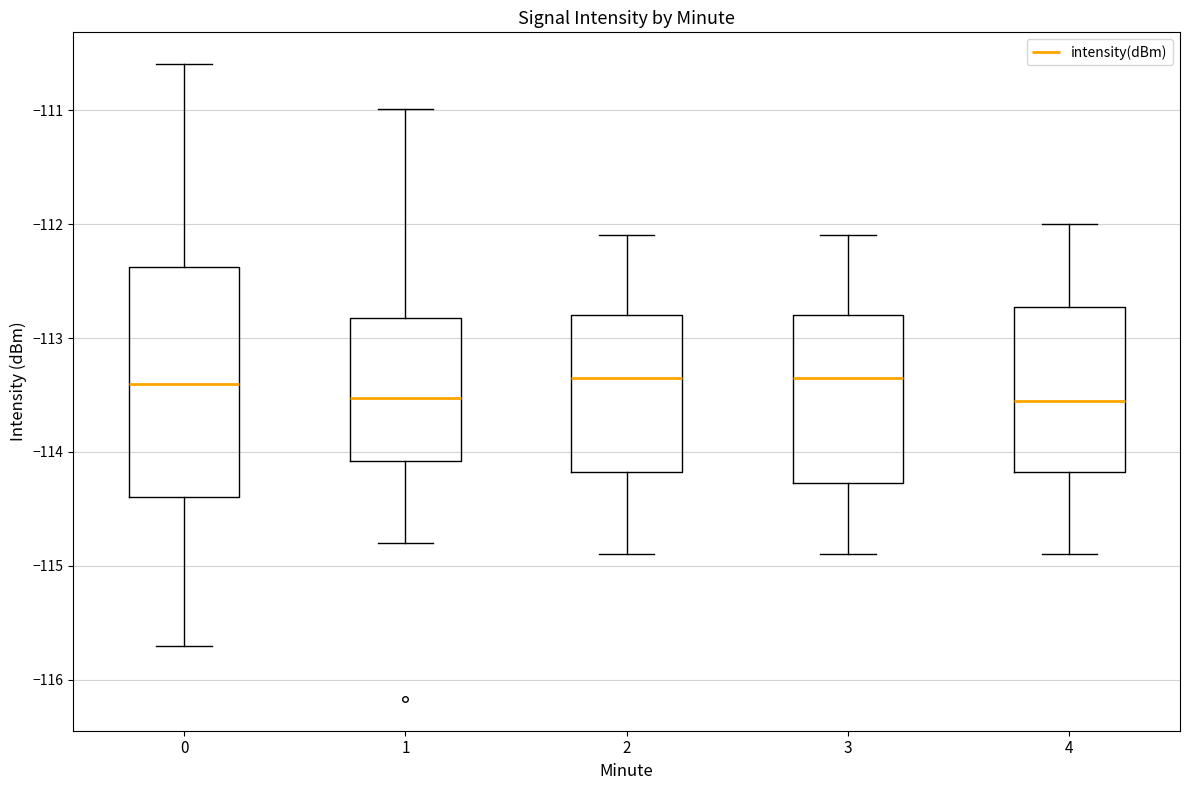

Reading left to right, read every box against the y-axis: the position of its median line, the range the box covers, and the ends of its whiskers. The values are not printed on the chart, so give them approximately, as read against the axis.

0: median -113.4, box -114.4 to -112.4, whiskers -115.7 to -110.6
1: median -113.5, box -114.1 to -112.8, whiskers -114.8 to -111.0
2: median -113.3, box -114.2 to -112.8, whiskers -114.9 to -112.1
3: median -113.3, box -114.3 to -112.8, whiskers -114.9 to -112.1
4: median -113.5, box -114.2 to -112.7, whiskers -114.9 to -112.0